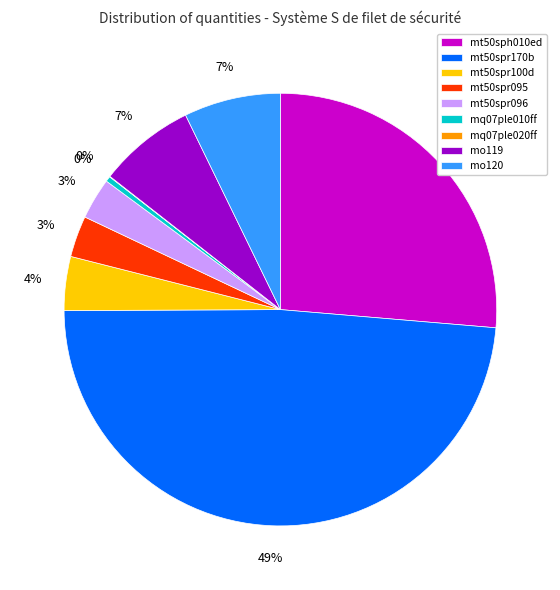

Do mt50spr100d and mt50spr095 together represent more than half of the pie?

No